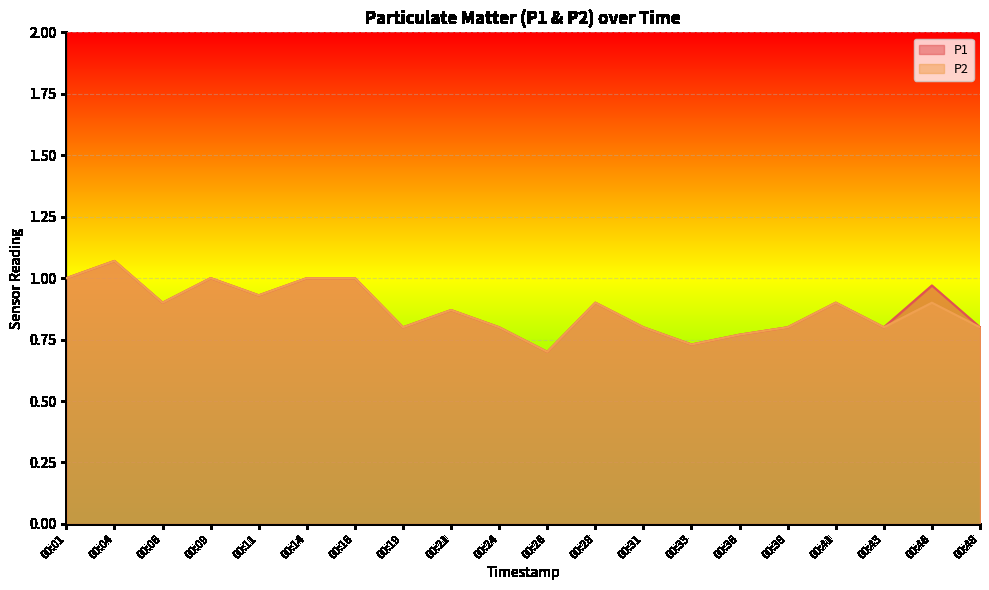

Which category has the lowest value in the P2 series?

00:26